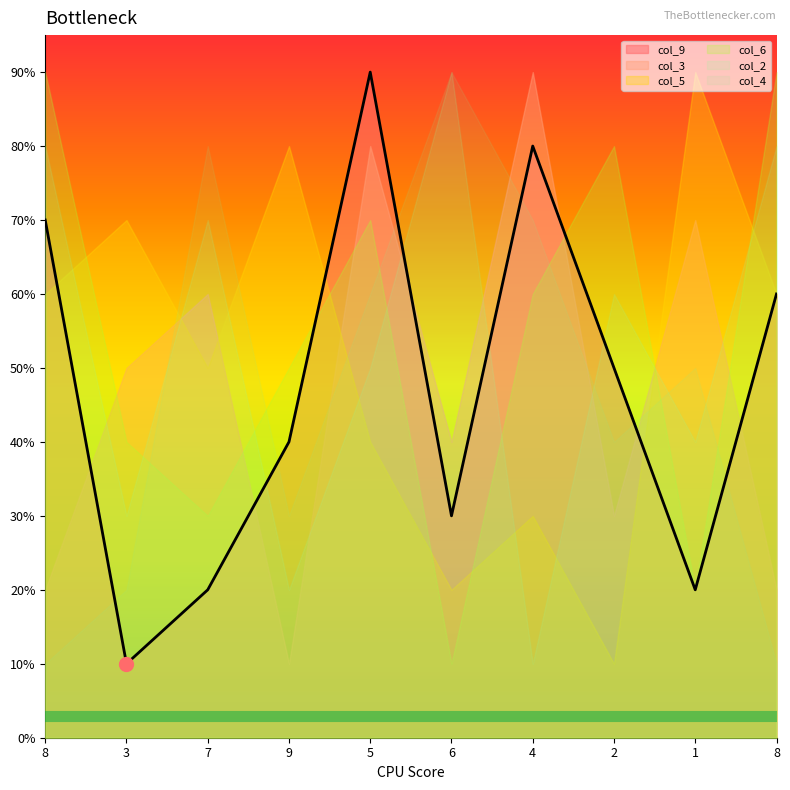

Which series reaches the minimum Y coordinate?

col_9